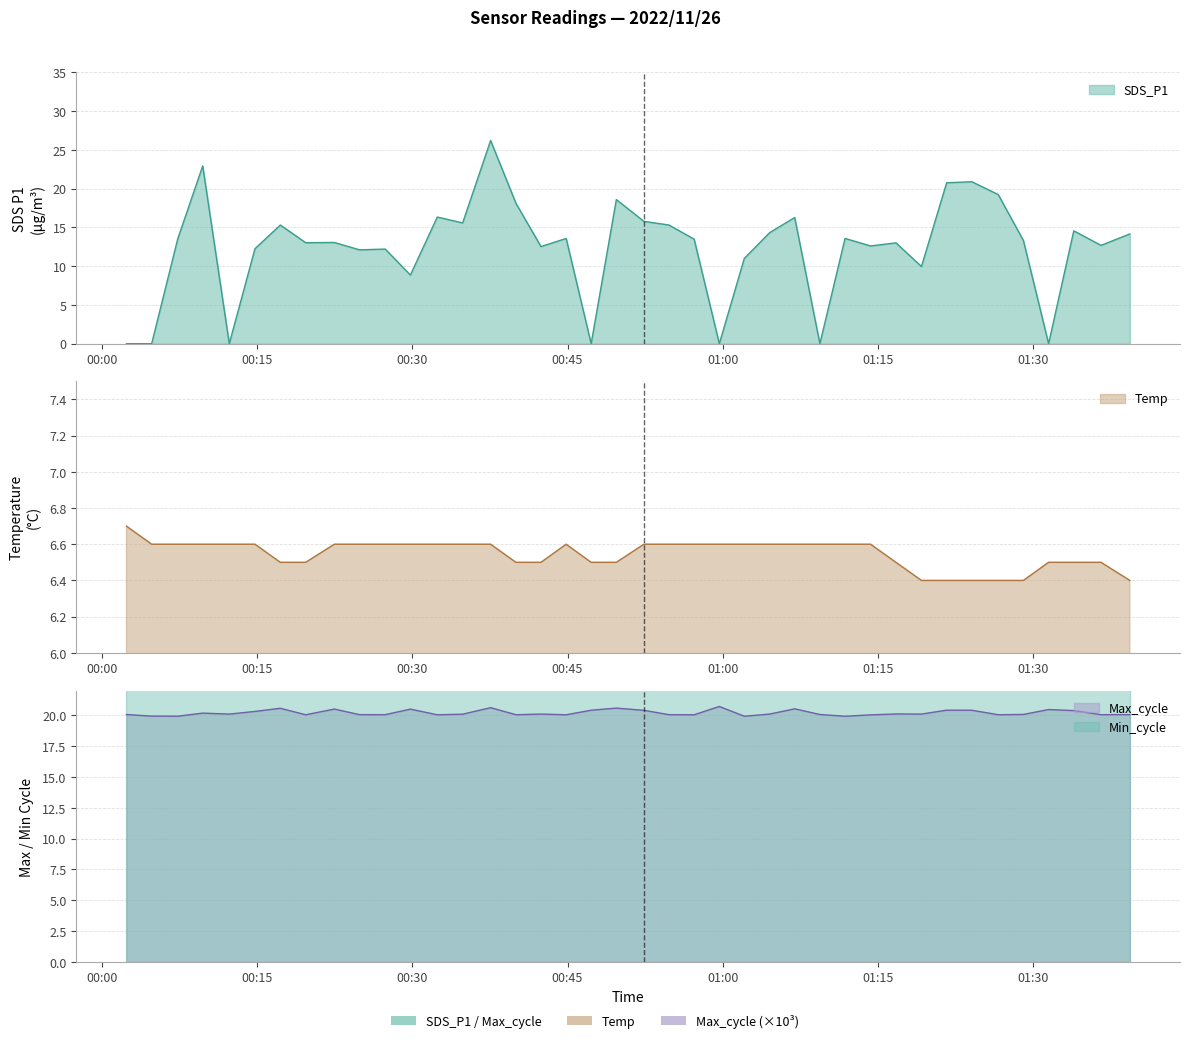

Which category has the lowest value across all series?

2022/11/26 00:02:23